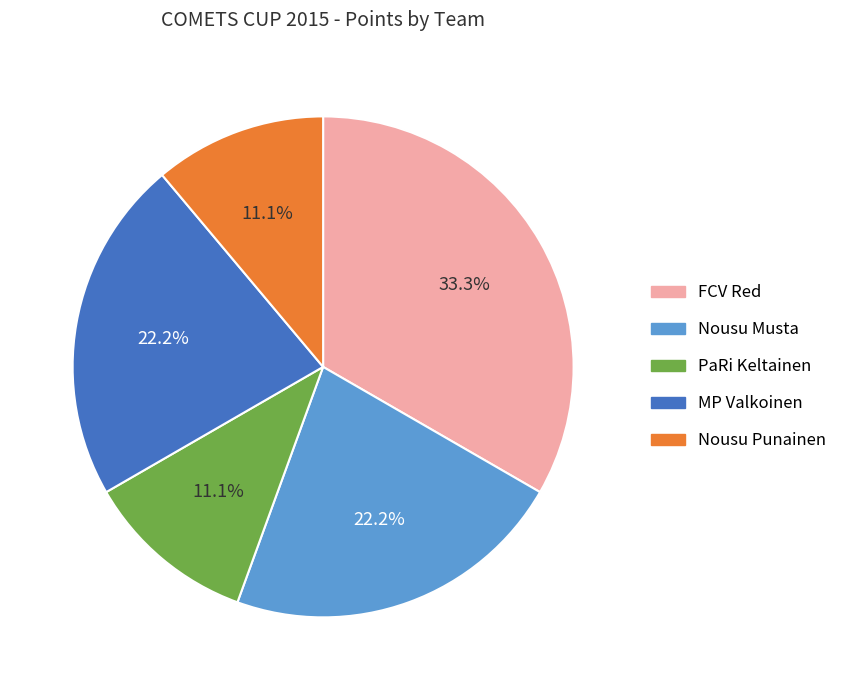

How many segments does this pie chart have?

5